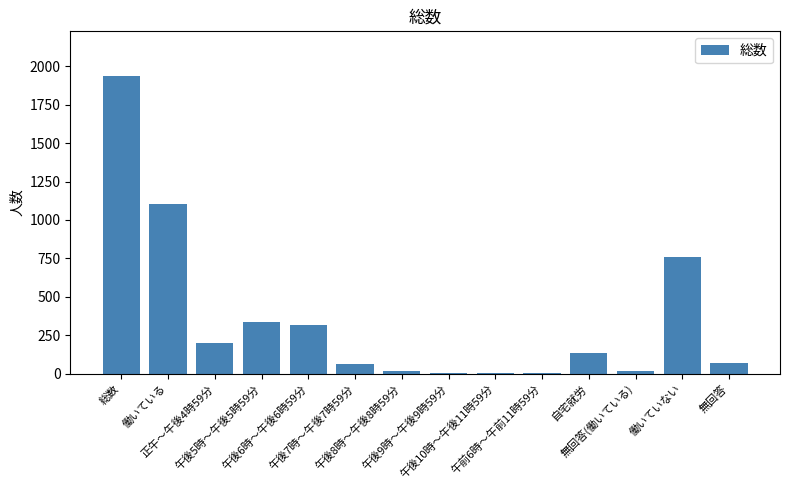

What is the maximum value shown in the chart?

1936